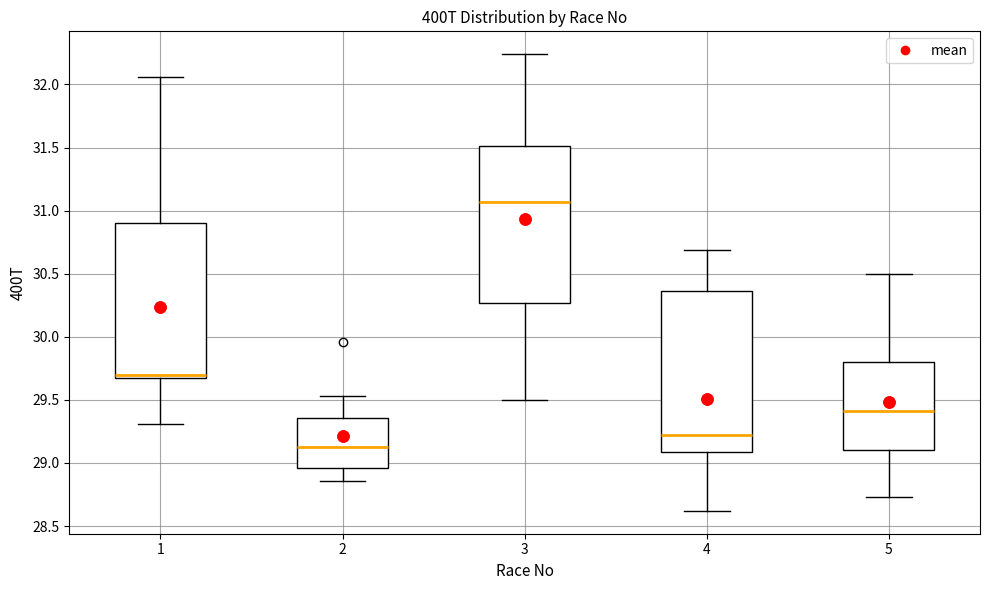

Reading left to right, transcribe this box plot: for each box, give where its median line is, the range the box spans, and where its two whiskers end, as read against the y-axis. The values are not printed on the chart, so give them approximately, as read against the axis.

1: median 29.70, box 29.65 to 30.90, whiskers 29.30 to 32.05
2: median 29.15, box 28.95 to 29.35, whiskers 28.85 to 29.55
3: median 31.05, box 30.25 to 31.50, whiskers 29.50 to 32.25
4: median 29.20, box 29.10 to 30.35, whiskers 28.60 to 30.70
5: median 29.40, box 29.10 to 29.80, whiskers 28.75 to 30.50